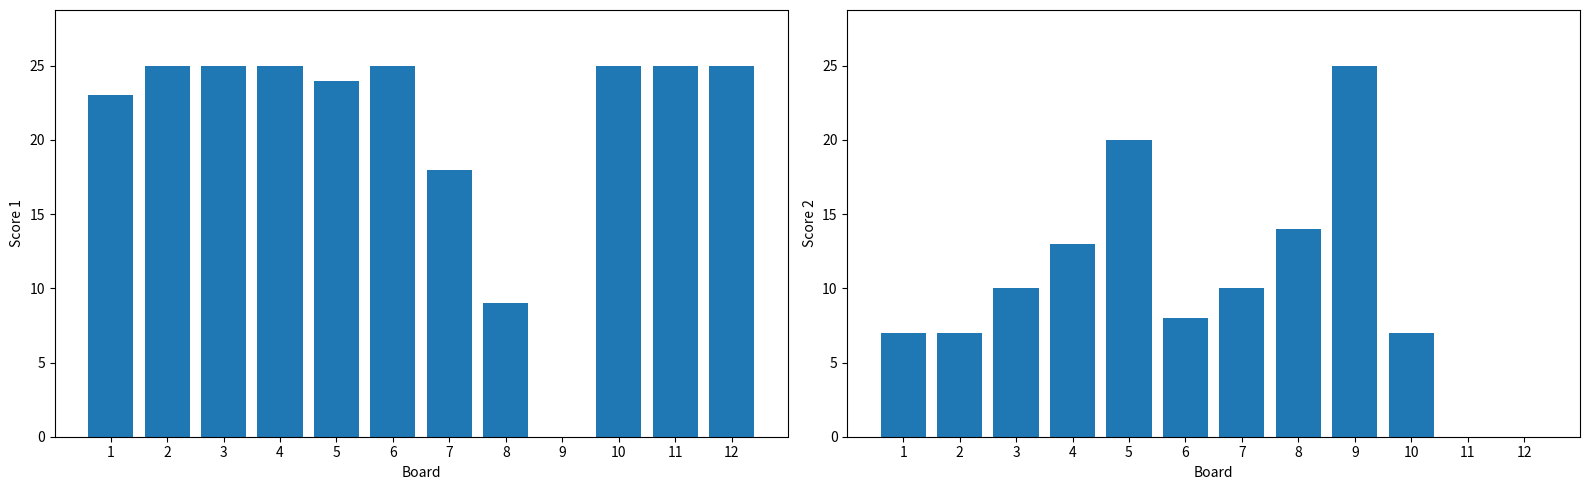

How many series are shown in this chart?

2